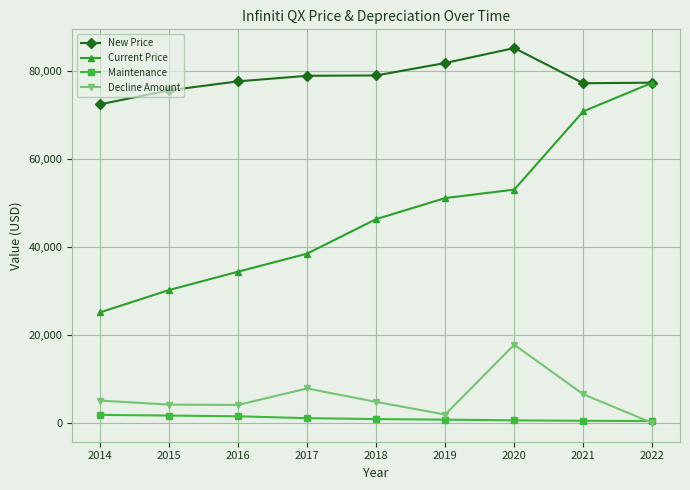

What is the lowest value of the Maintenance series?

434